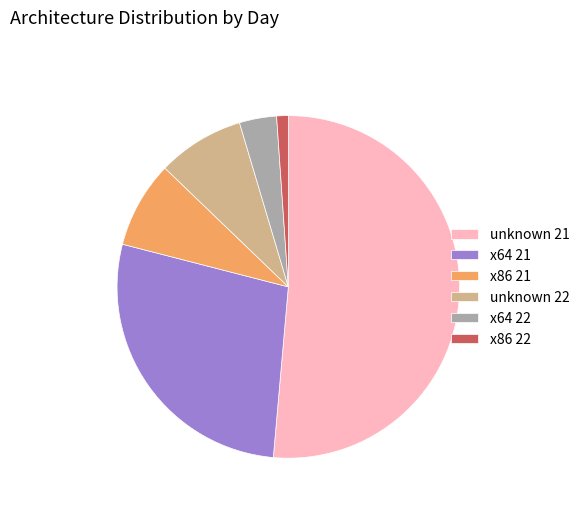

What is the majority slice?

unknown 21